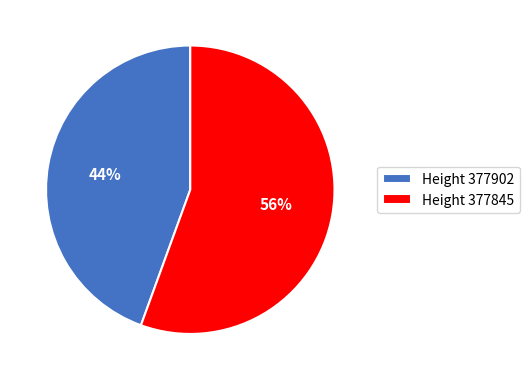

How many segments does this pie chart have?

2